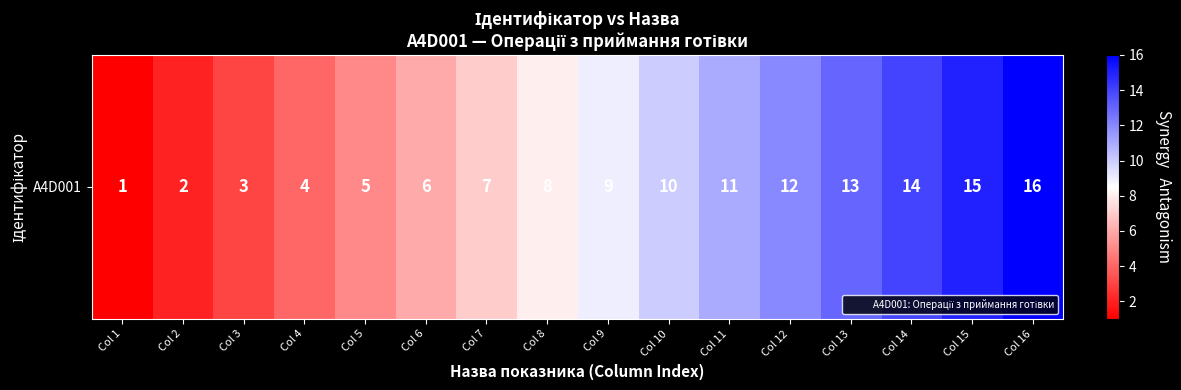

Rank the categories by value from lowest to highest.

Col 1, Col 2, Col 3, Col 4, Col 5, Col 6, Col 7, Col 8, Col 9, Col 10, Col 11, Col 12, Col 13, Col 14, Col 15, Col 16